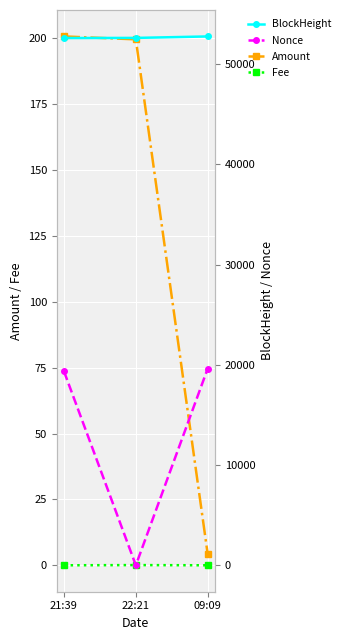

How many data points in Nonce are above 19350?

1